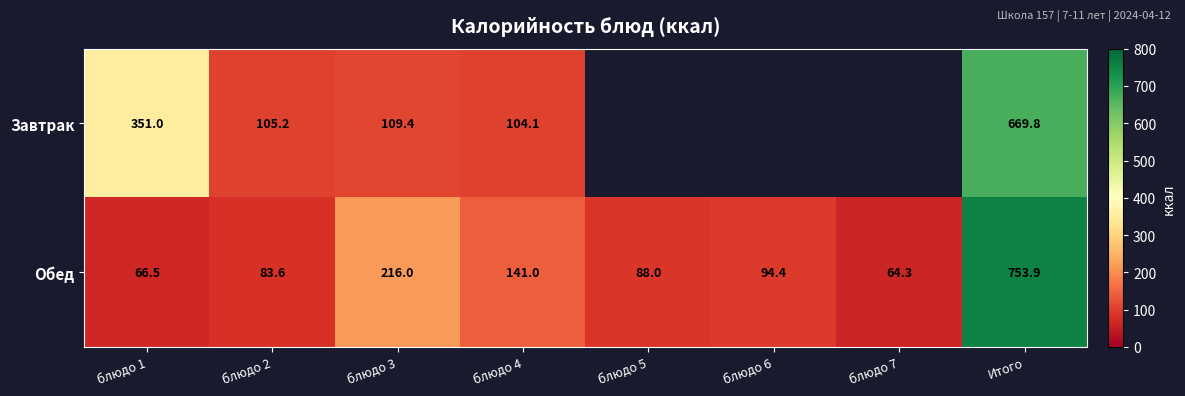

Which series changed the most between блюдо 4 and Итого?

Обед